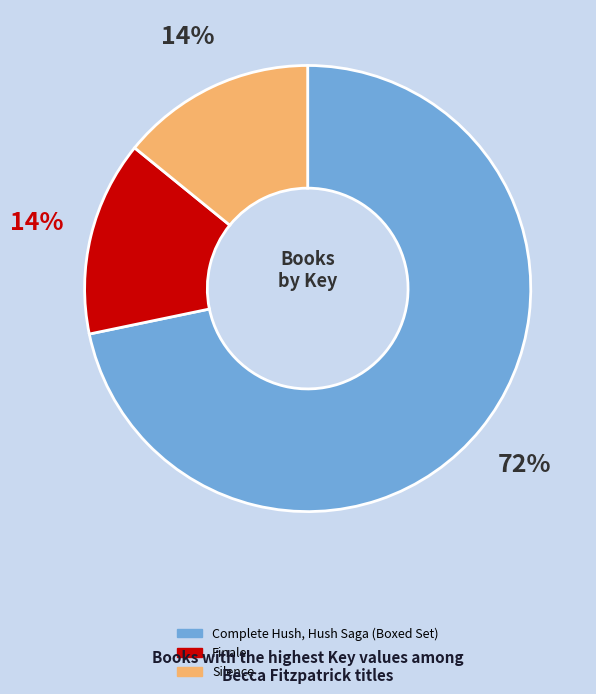

How many slices are in this pie chart?

3